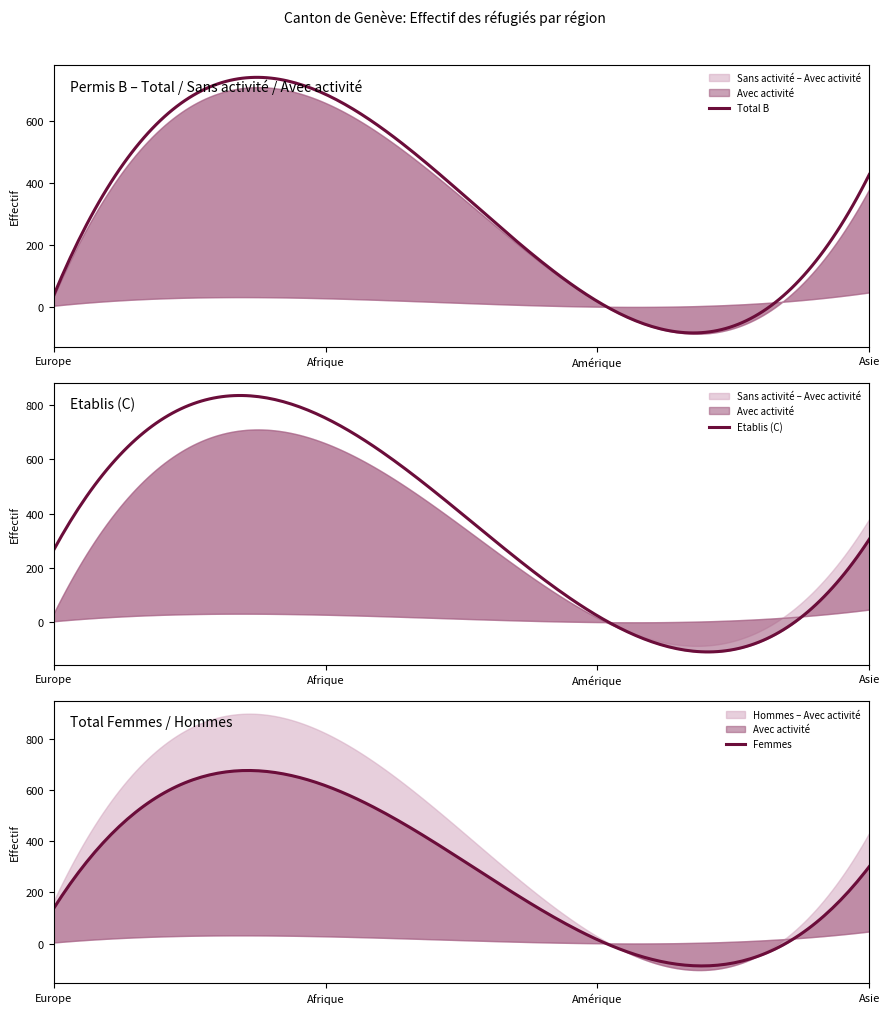

How many intersections are there between Total B and Femmes?

2